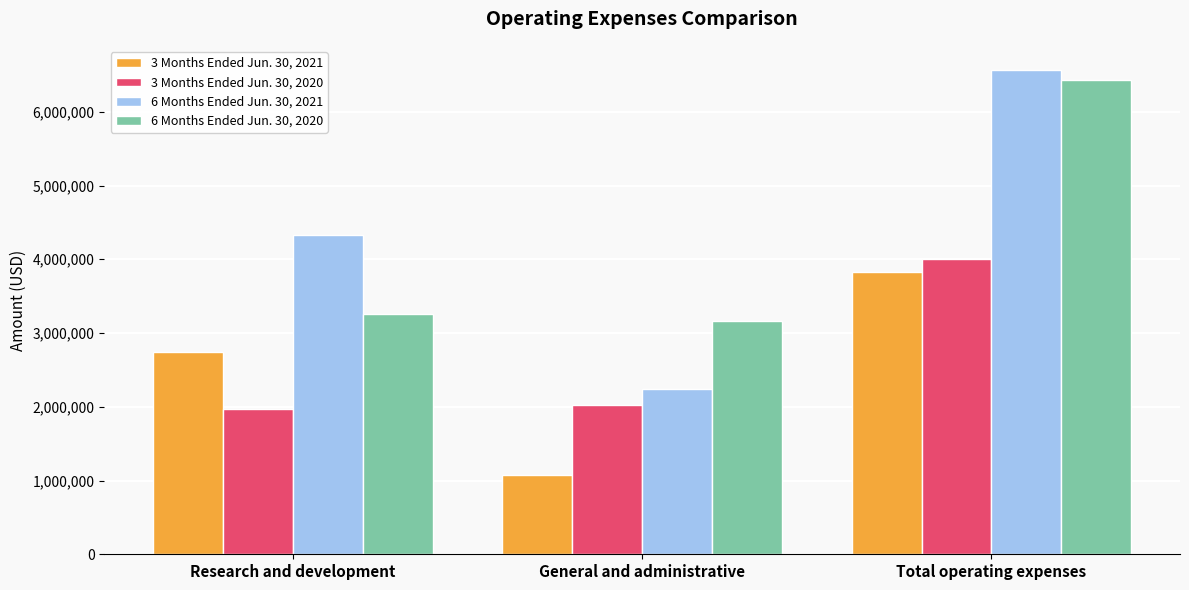

Are the bars horizontal?

No